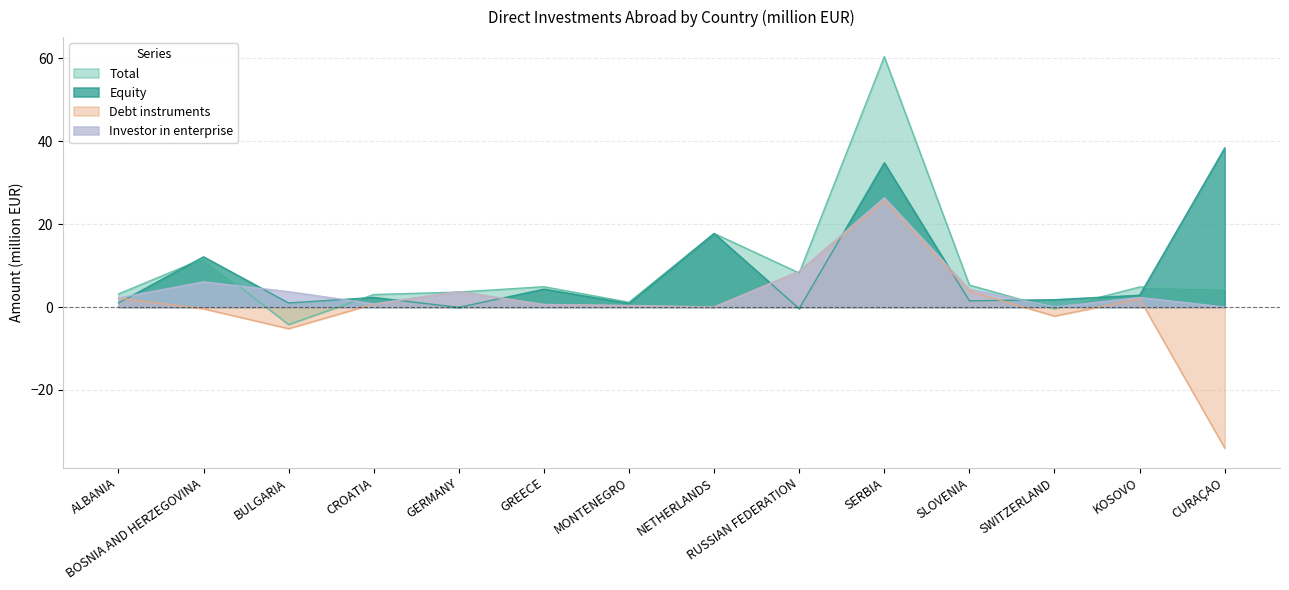

Reading left to right, what are all the values shown in this chart?

Total: ALBANIA=3.1	BOSNIA AND HERZEGOVINA=11.7	BULGARIA=-4.2	CROATIA=3.0	GERMANY=3.6	GREECE=4.9	MONTENEGRO=1.2	NETHERLANDS=17.7	RUSSIAN FEDERATION=8.2	SERBIA=60.4	SLOVENIA=5.3	SWITZERLAND=-0.4	KOSOVO=4.8	CURAÇAO=4.4
Equity: ALBANIA=1.0	BOSNIA AND HERZEGOVINA=12.1	BULGARIA=1.0	CROATIA=2.3	GERMANY=-0.1	GREECE=4.3	MONTENEGRO=0.8	NETHERLANDS=17.7	RUSSIAN FEDERATION=-0.4	SERBIA=34.8	SLOVENIA=1.5	SWITZERLAND=1.8	KOSOVO=2.8	CURAÇAO=38.4
Debt instruments: ALBANIA=2.2	BOSNIA AND HERZEGOVINA=-0.4	BULGARIA=-5.2	CROATIA=0.7	GERMANY=3.7	GREECE=0.6	MONTENEGRO=0.3	NETHERLANDS=0.0	RUSSIAN FEDERATION=8.6	SERBIA=25.6	SLOVENIA=3.8	SWITZERLAND=-2.2	KOSOVO=2.0	CURAÇAO=-34.0
Investor in enterprise: ALBANIA=2.2	BOSNIA AND HERZEGOVINA=6.1	BULGARIA=3.7	CROATIA=0.8	GERMANY=3.7	GREECE=0.6	MONTENEGRO=0.4	NETHERLANDS=0.0	RUSSIAN FEDERATION=8.6	SERBIA=26.3	SLOVENIA=4.3	SWITZERLAND=0.0	KOSOVO=2.3	CURAÇAO=0.0